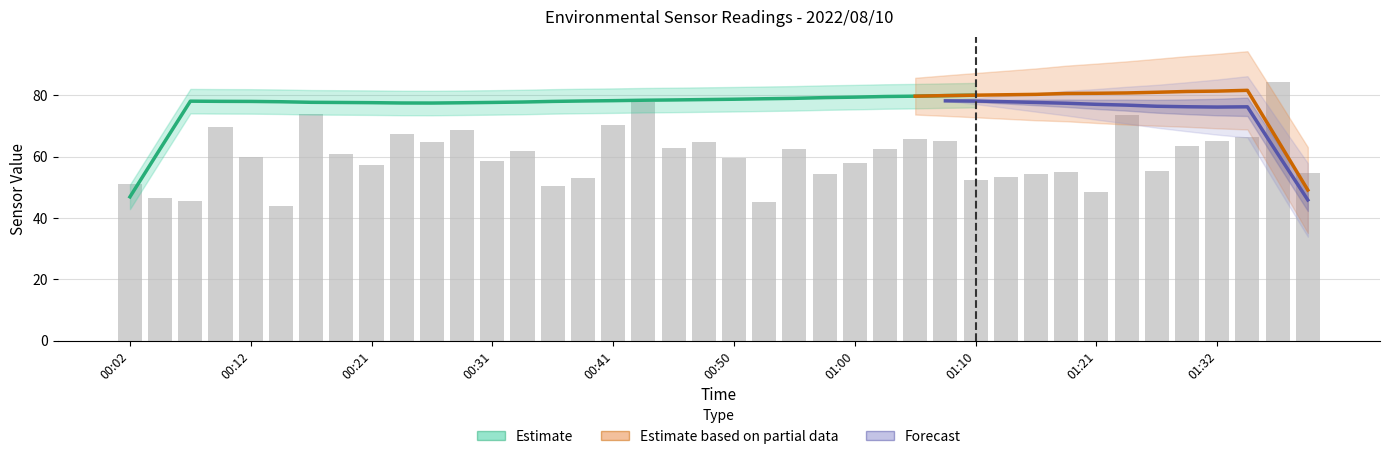

At which category is the sum across all series the highest?

01:37